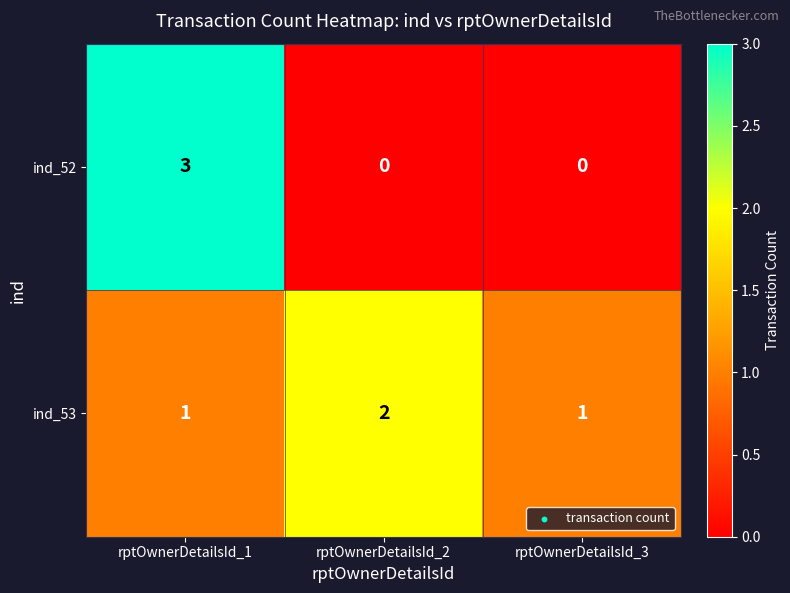

Count the number of categories in the chart.

3